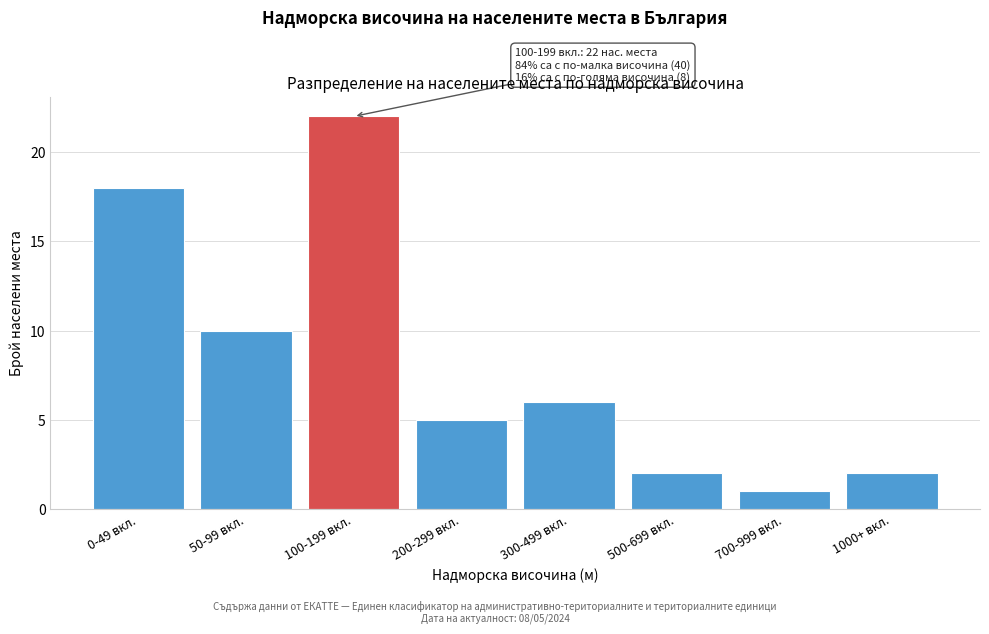

Reading left to right, what are all the values shown in this chart?

18	10	22	5	6	2	1	2